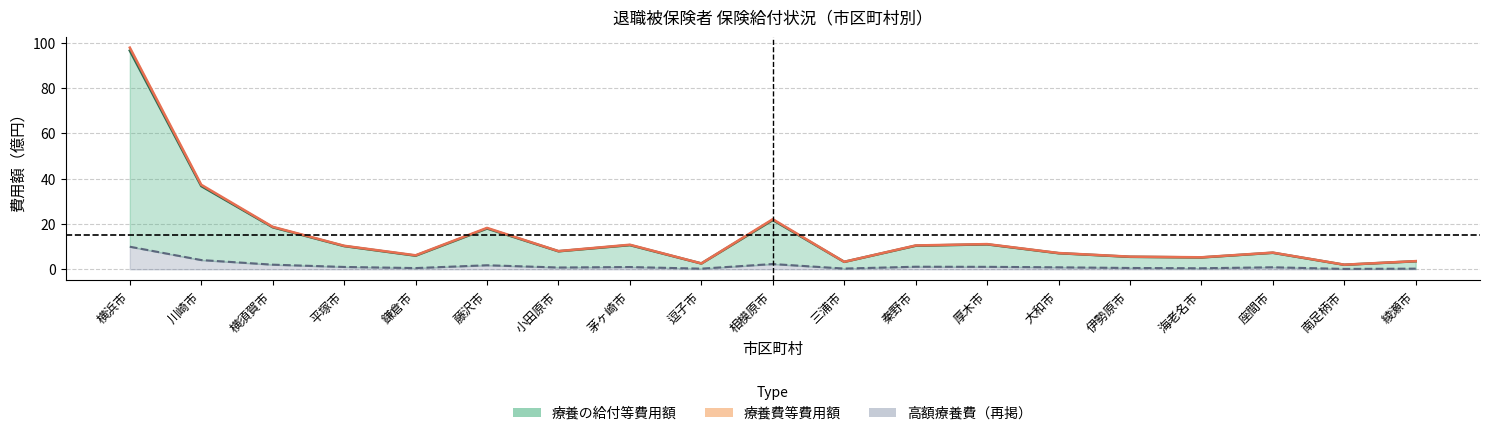

At which category is the sum across all series the highest?

横浜市